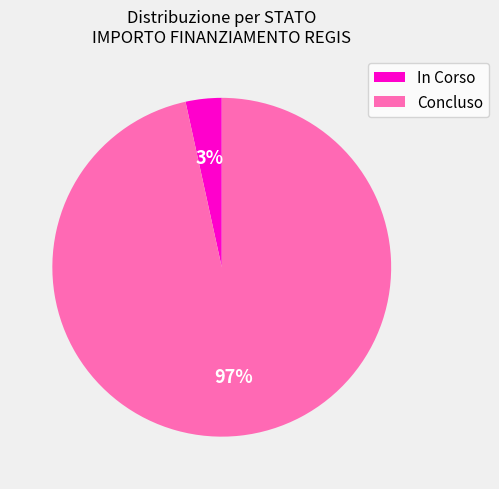

To the nearest percent, what is the average slice percentage?

50%